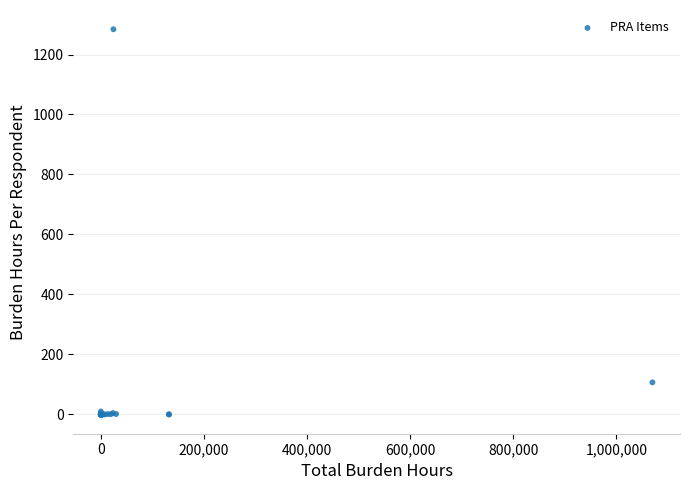

What Y value in the scatter plot is closest to 642?

107.0